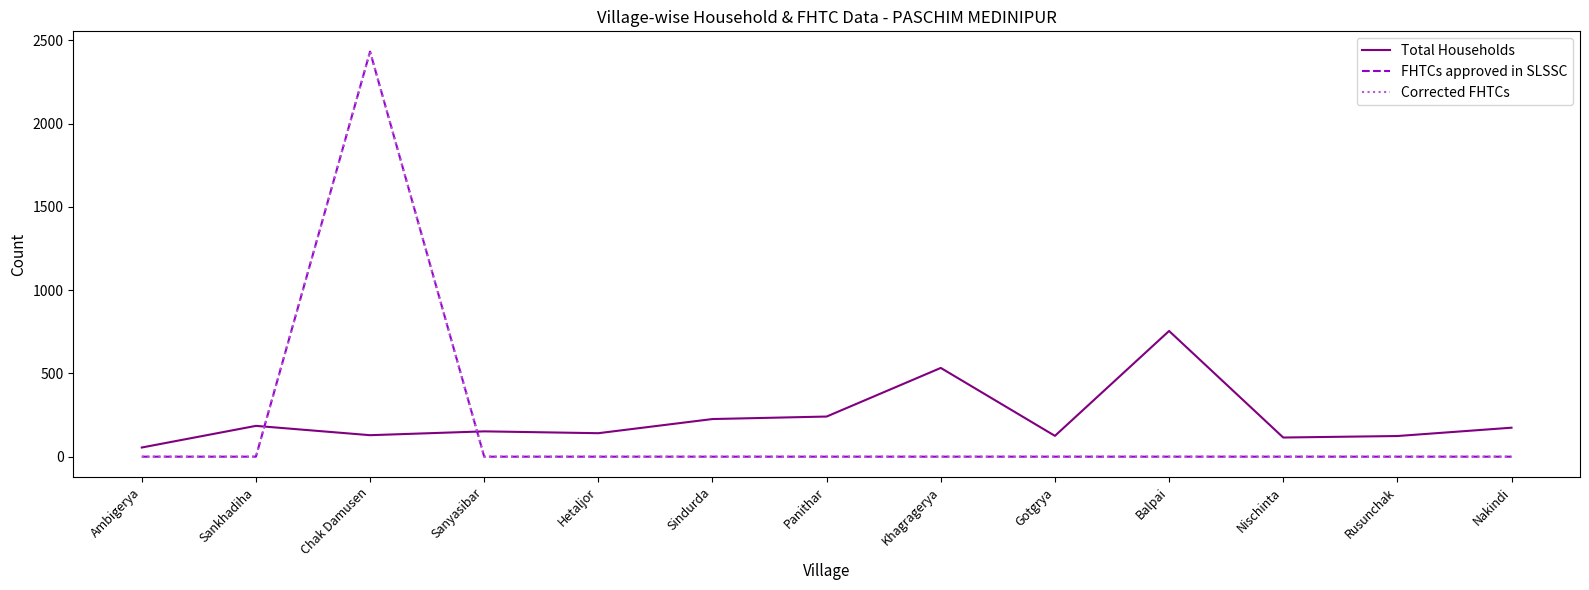

Between Sankhadiha and Khagragerya, which series saw the biggest shift?

Total Households